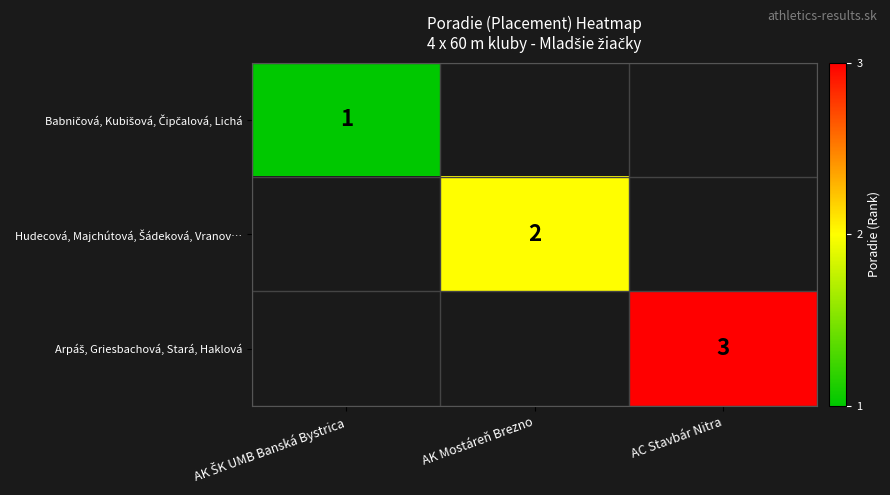

At how many categories does at least one series exceed 2?

1